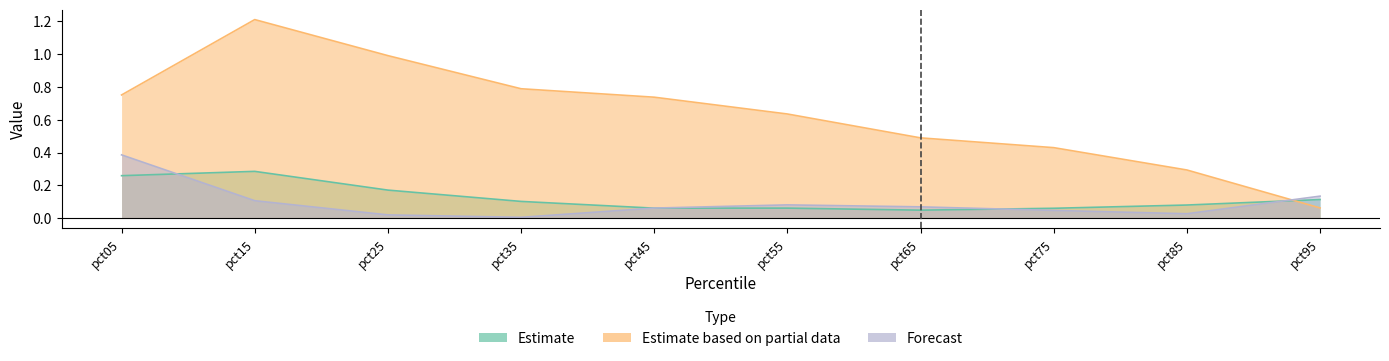

How many times do Estimate based on partial data and Forecast cross each other?

1